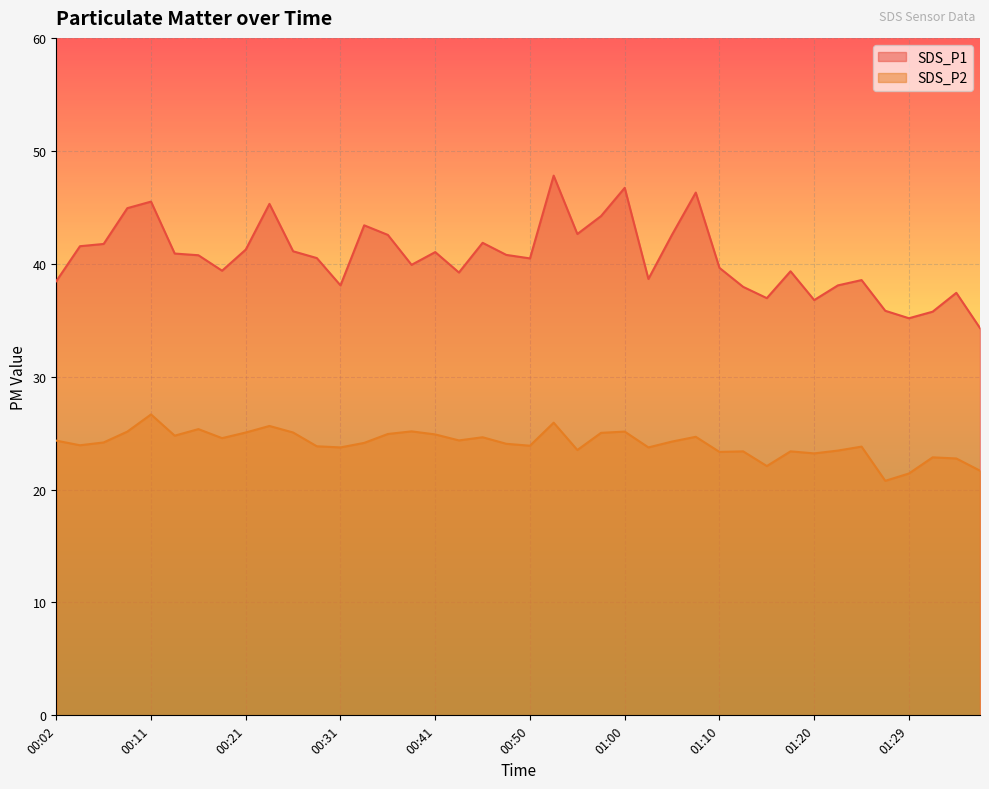

What is the label of the 23rd point from the left?

00:55